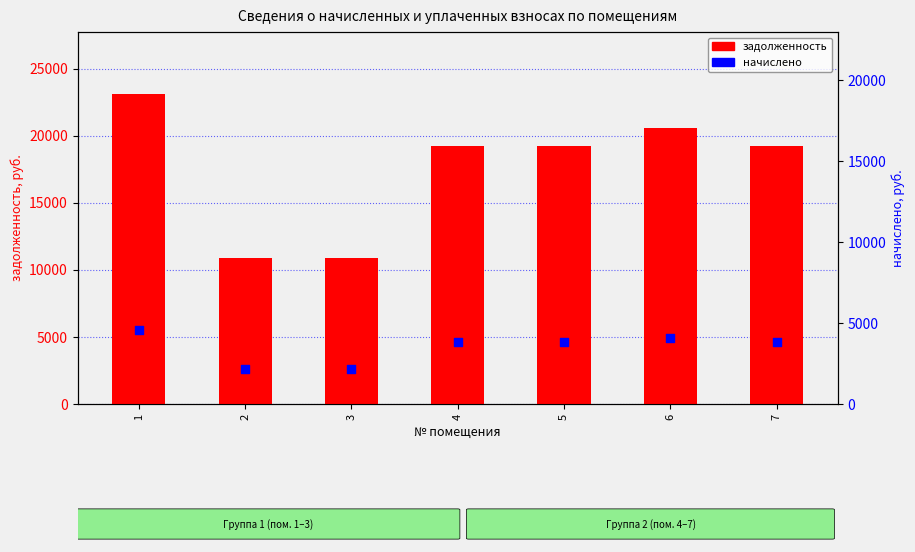

Which series has the largest total across all categories?

задолженность